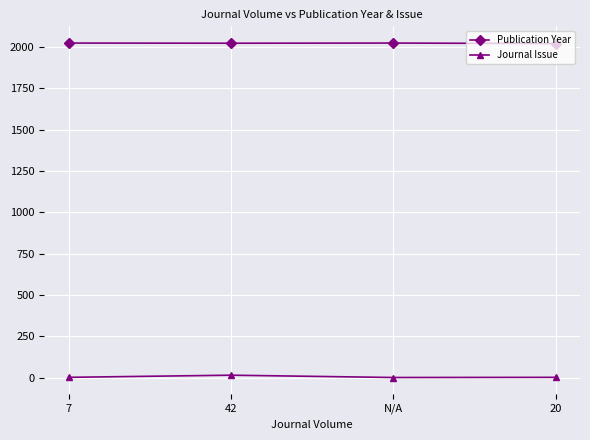

What is the average value of the Journal Issue series?

4